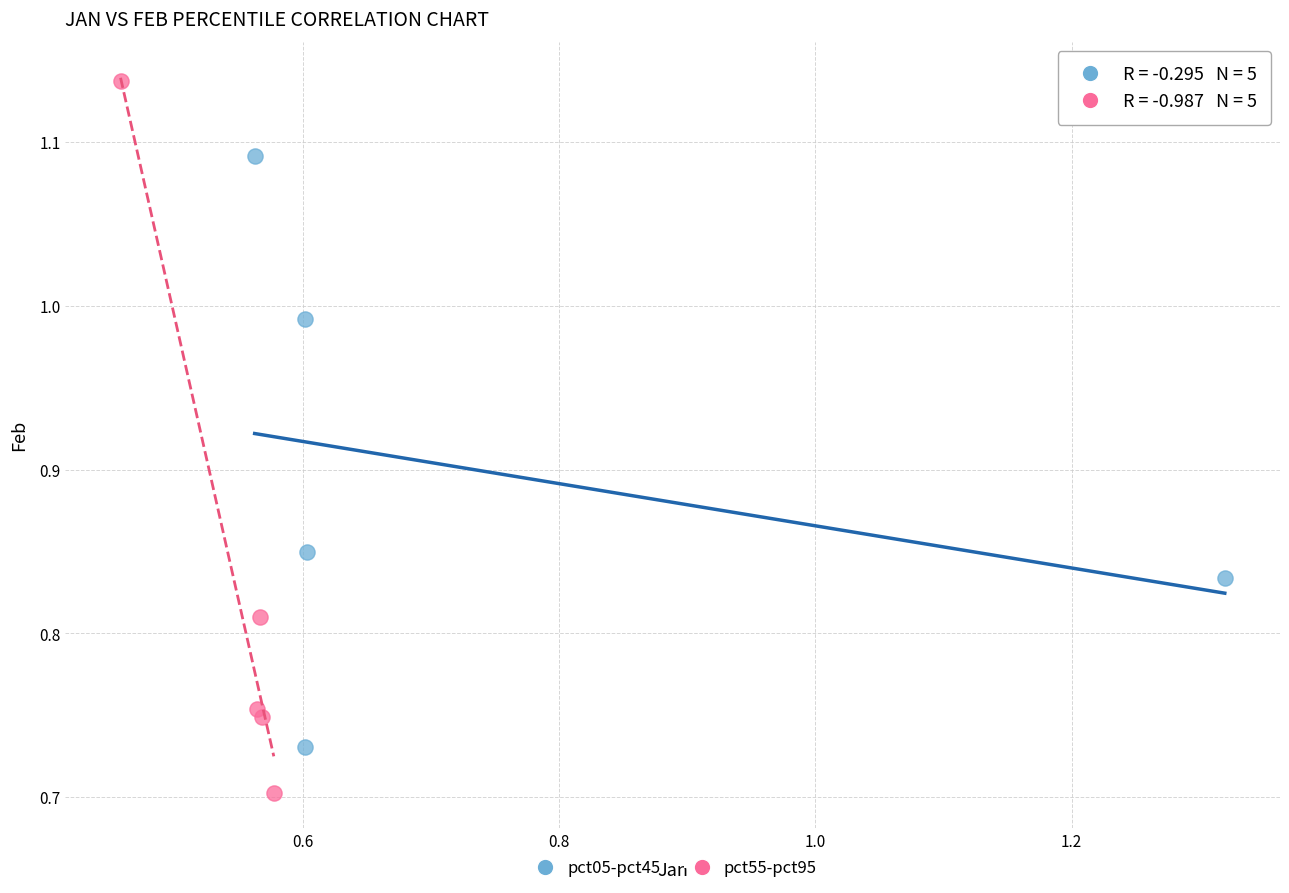

Which series reaches the maximum Y coordinate?

pct55-pct95